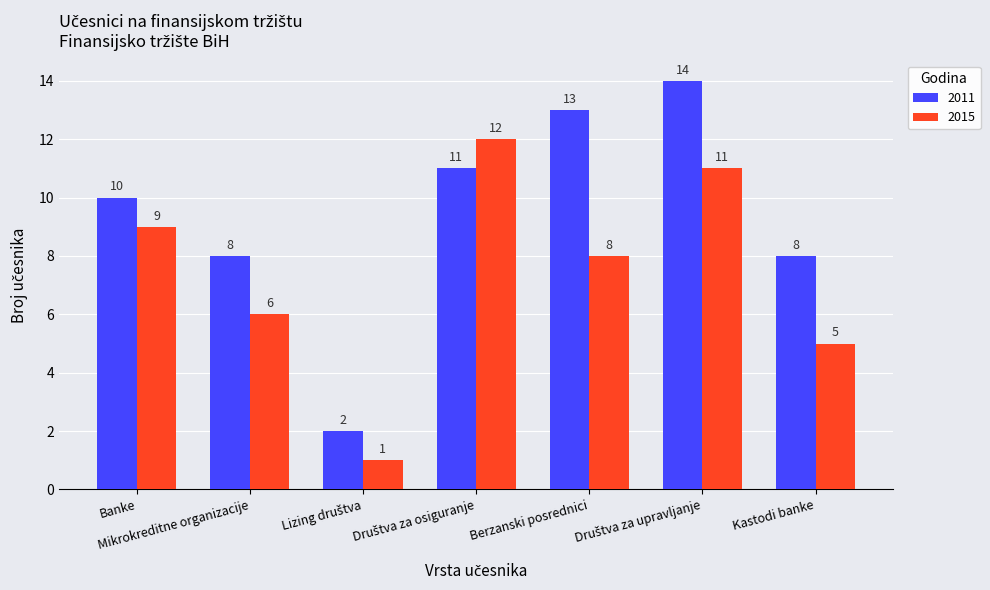

What is the difference between the second highest and second lowest values in the 2011 series?

5